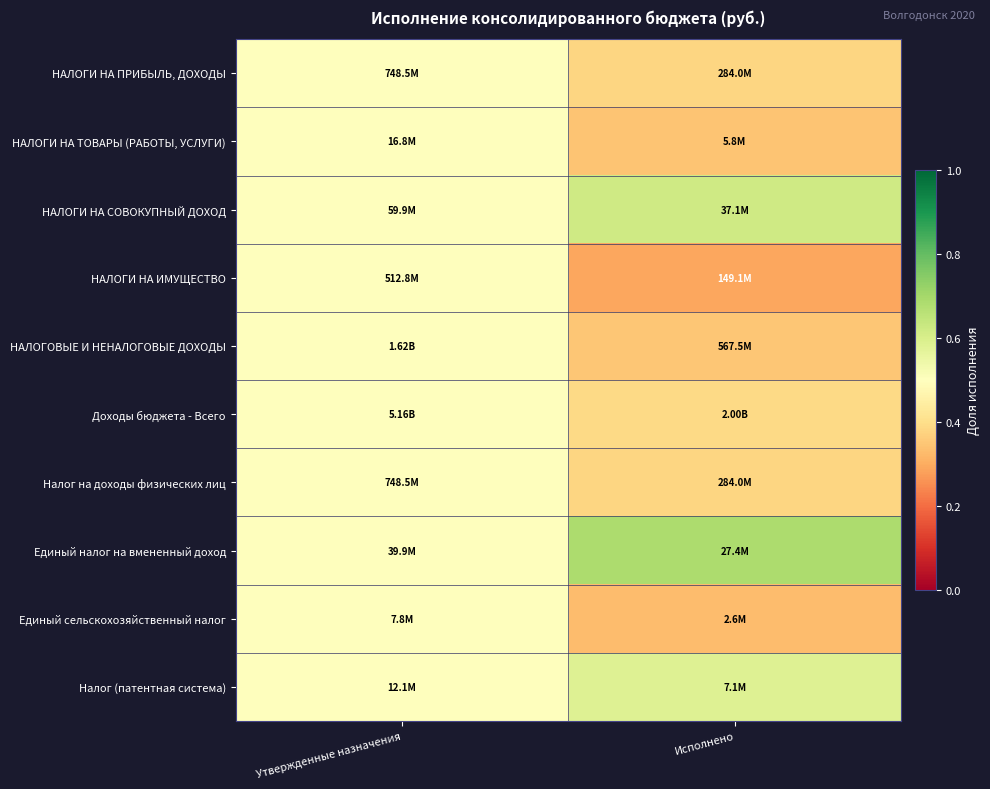

Reading left to right, what are all the values shown in this chart?

НАЛОГИ НА ПРИБЫЛЬ, ДОХОДЫ: Утвержденные назначения=0.5	Исполнено=0.4
НАЛОГИ НА ТОВАРЫ (РАБОТЫ, УСЛУГИ): Утвержденные назначения=0.5	Исполнено=0.3
НАЛОГИ НА СОВОКУПНЫЙ ДОХОД: Утвержденные назначения=0.5	Исполнено=0.6
НАЛОГИ НА ИМУЩЕСТВО: Утвержденные назначения=0.5	Исполнено=0.3
НАЛОГОВЫЕ И НЕНАЛОГОВЫЕ ДОХОДЫ: Утвержденные назначения=0.5	Исполнено=0.4
Доходы бюджета - Всего: Утвержденные назначения=0.5	Исполнено=0.4
Налог на доходы физических лиц: Утвержденные назначения=0.5	Исполнено=0.4
Единый налог на вмененный доход: Утвержденные назначения=0.5	Исполнено=0.7
Единый сельскохозяйственный налог: Утвержденные назначения=0.5	Исполнено=0.3
Налог (патентная система): Утвержденные назначения=0.5	Исполнено=0.6